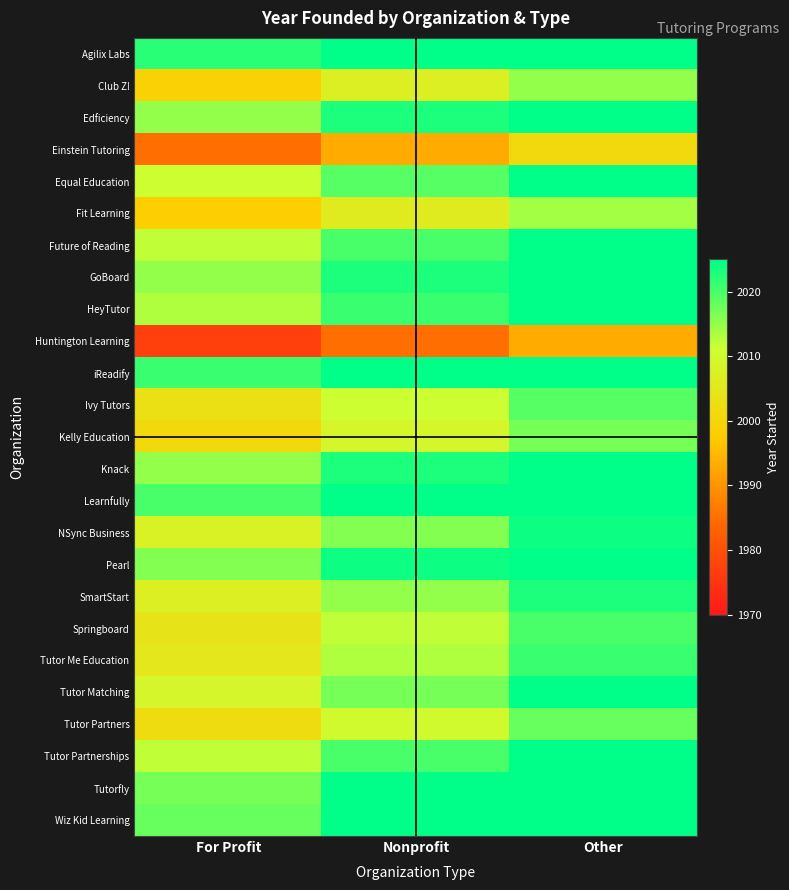

Which has a higher value, Nonprofit or For Profit?

Nonprofit